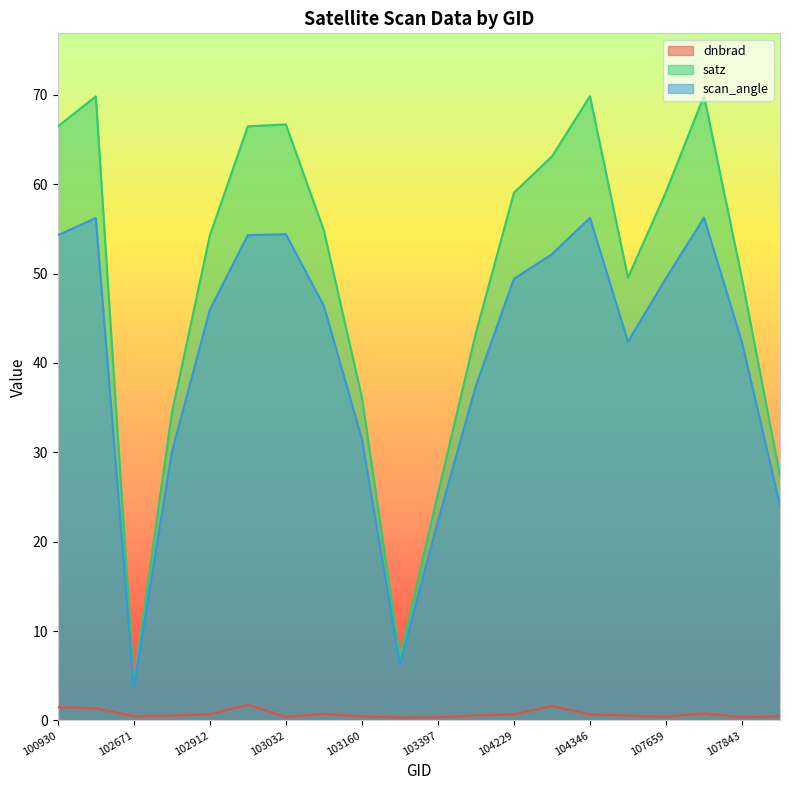

True or false: satz has a value of 77.8 at 104355.

False